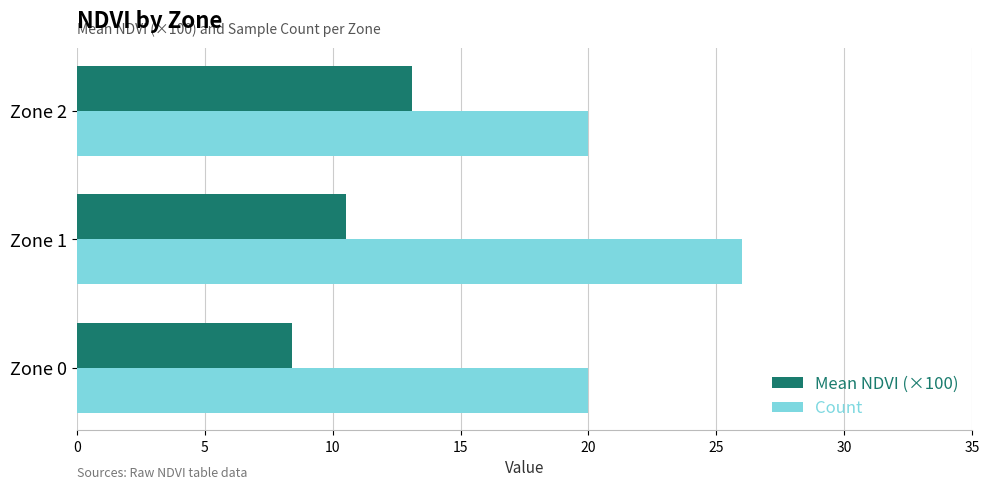

Which series changed the most between Zone 0 and Zone 1?

Count